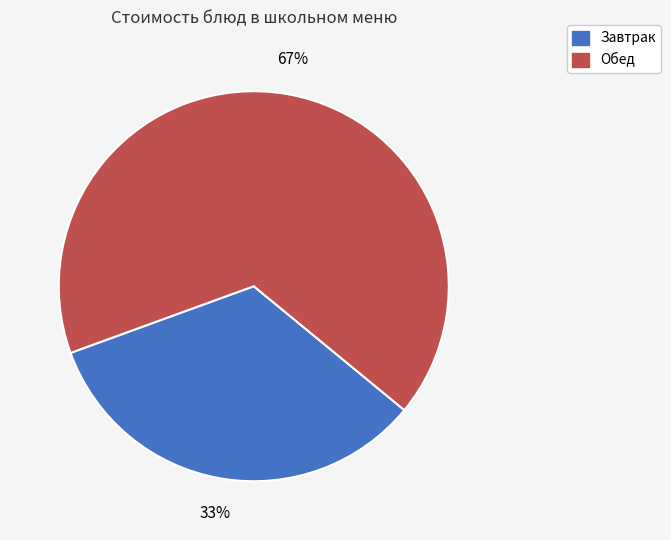

Does any single category account for the majority?

Yes